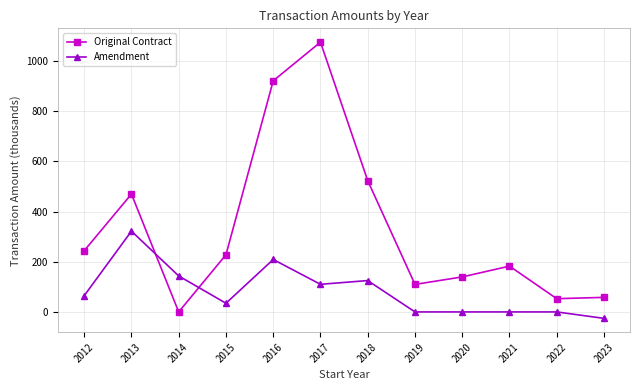

Reading right to left, what are all the values shown in this chart?

Original Contract: 2023=58.0	2022=52.8	2021=182.5	2020=139.5	2019=109.6	2018=523.0	2017=1074.9	2016=920.9	2015=227.7	2014=0.0	2013=469.7	2012=243.8
Amendment: 2023=-25.7	2022=0.0	2021=0.0	2020=0.0	2019=0.0	2018=125.0	2017=110.0	2016=208.9	2015=34.6	2014=143.3	2013=321.9	2012=64.6